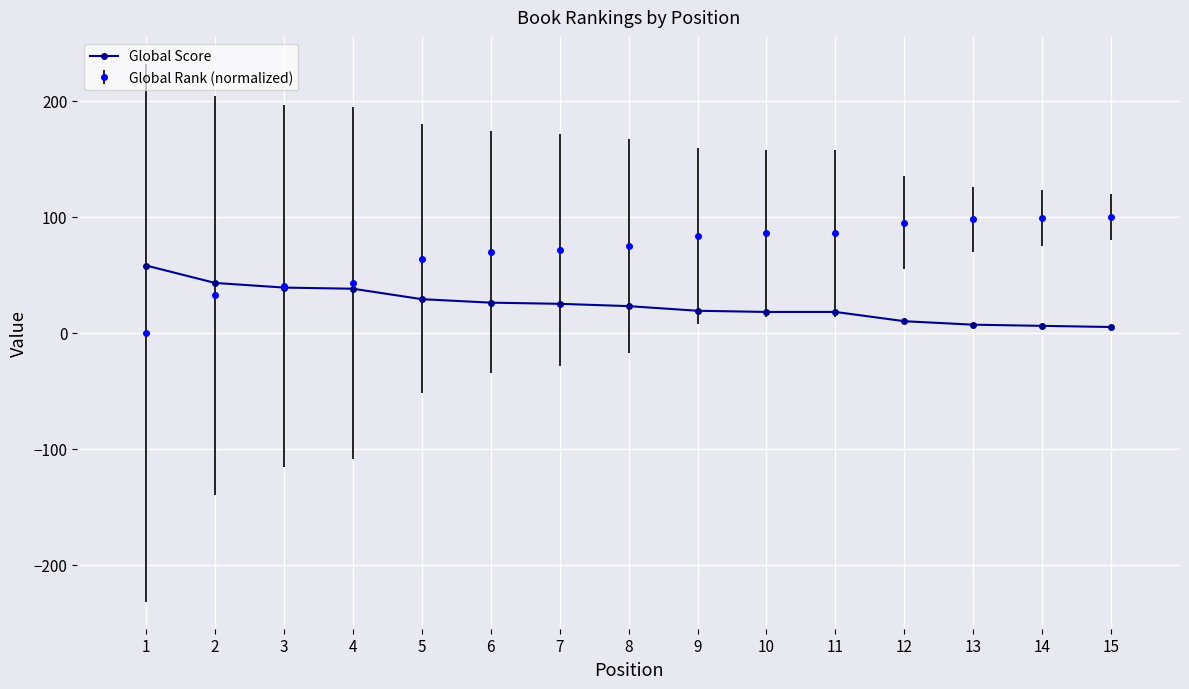

What is the value of the Global Score point at the 4th from the left?

38.0